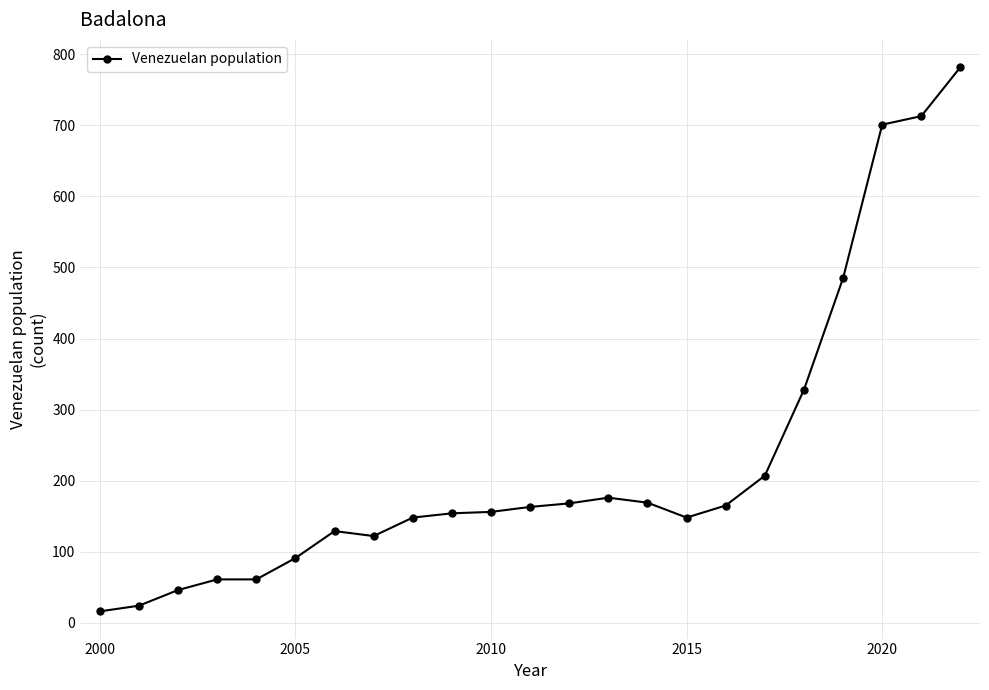

What is the average value?

227